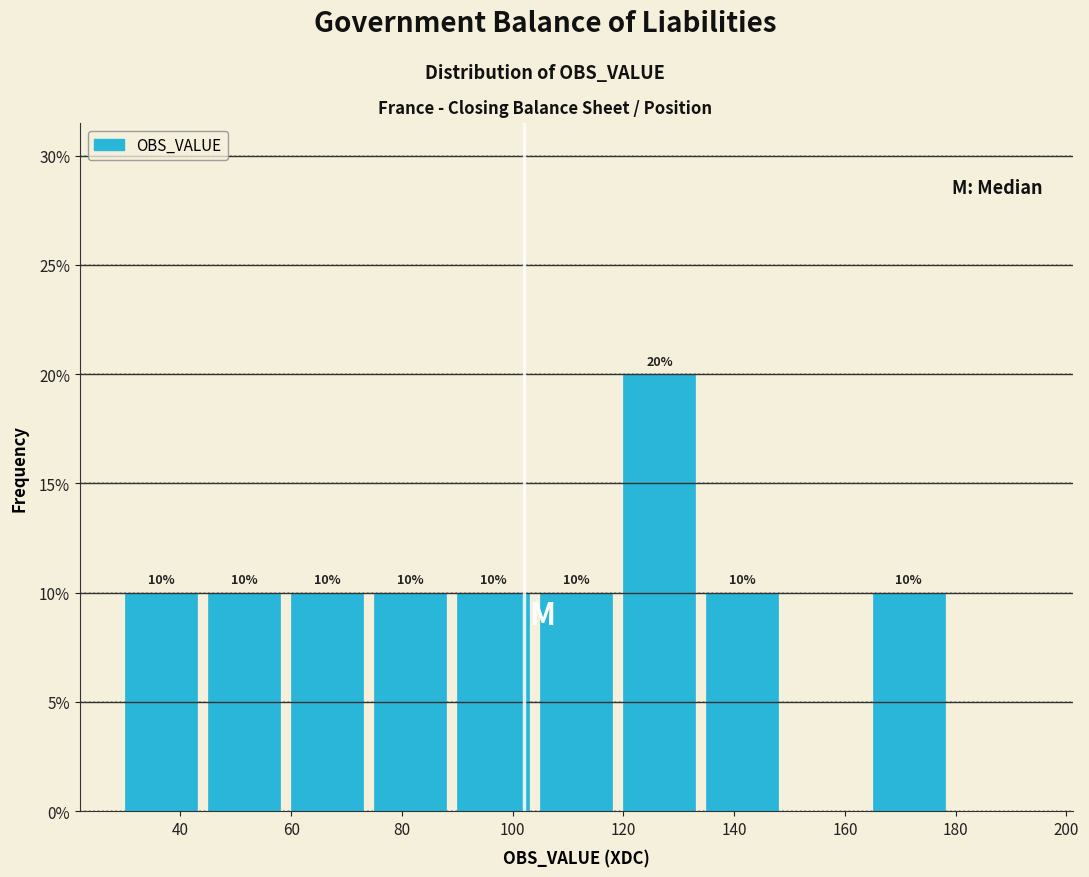

Over which range of the x-axis is the bar tallest?

120 to 135